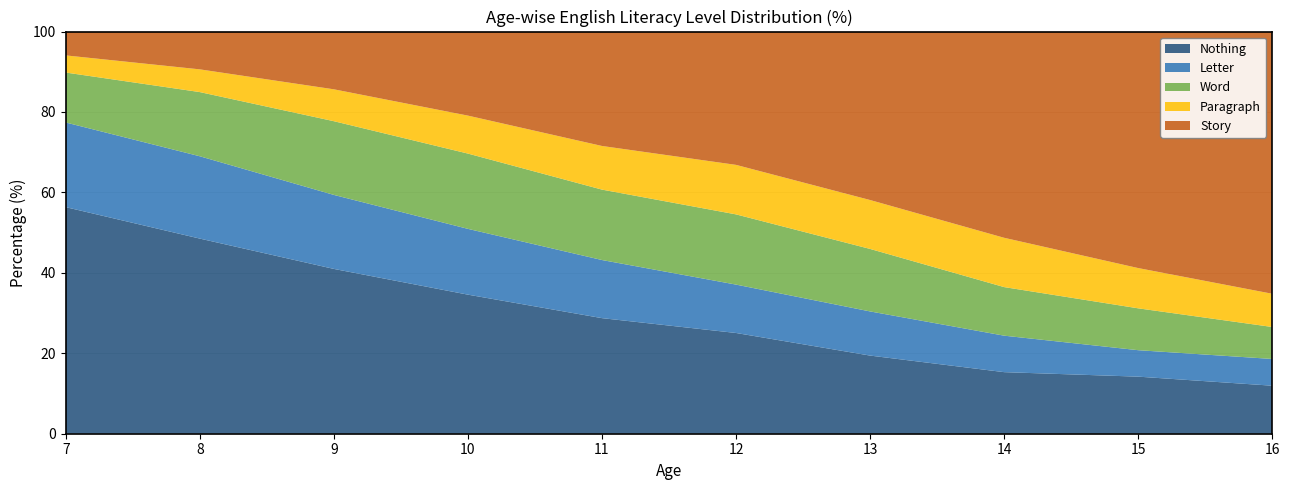

Does the chart display data point markers on the line(s)?

No